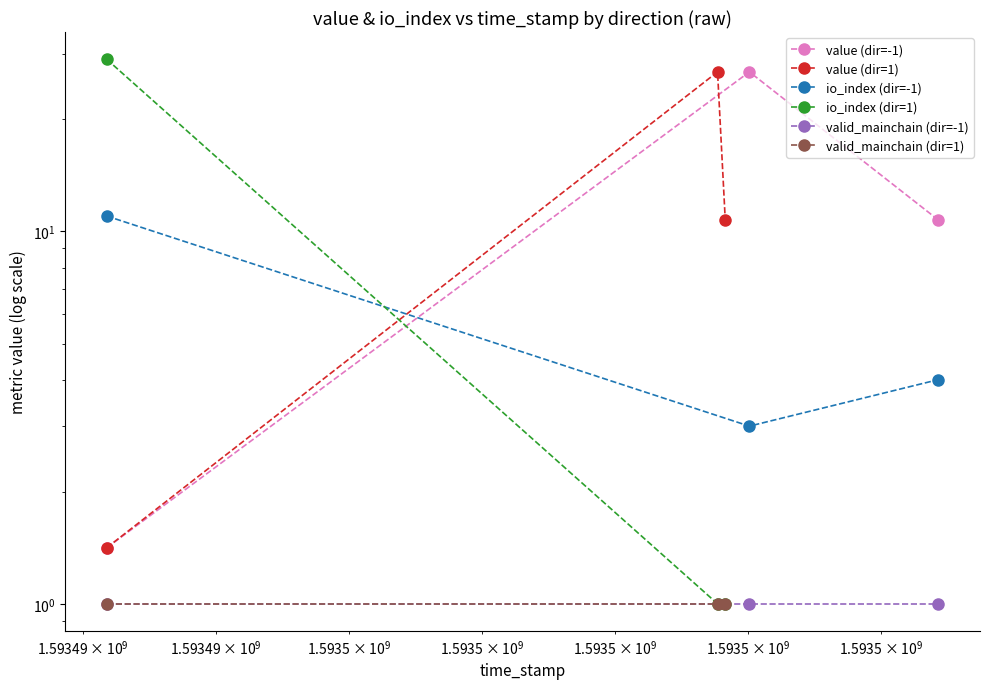

The value of value (dir=1) at $\mathdefault{10^{9}}$ is 11.0. True or false?

False